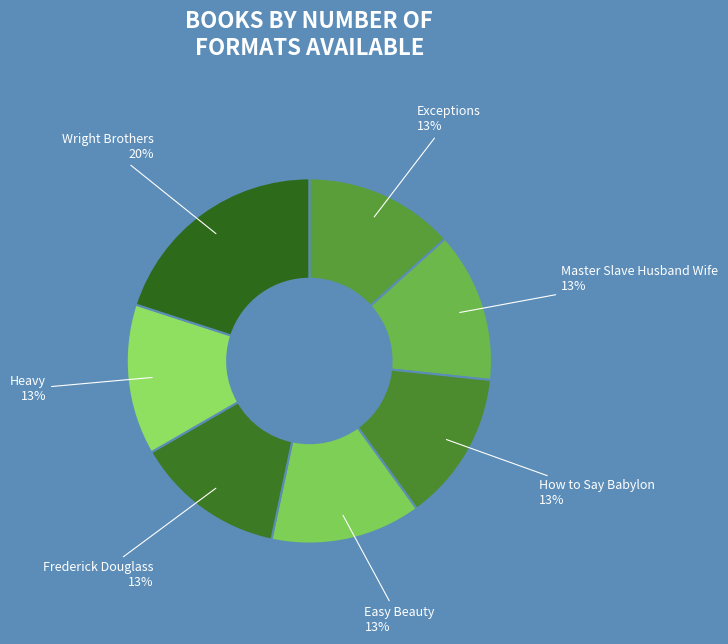

To the nearest percent, what is the average slice percentage?

14%